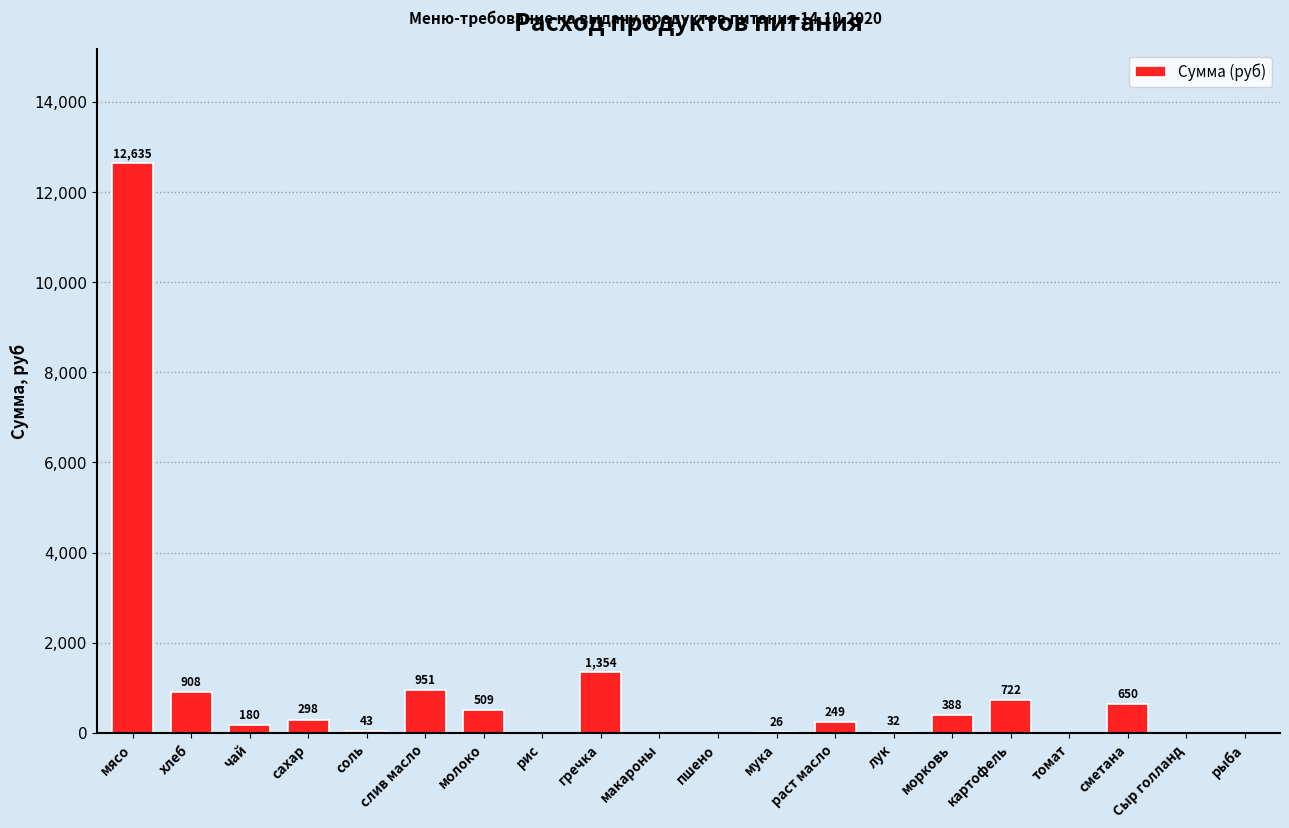

At which label does the data first exceed 249?

мясо